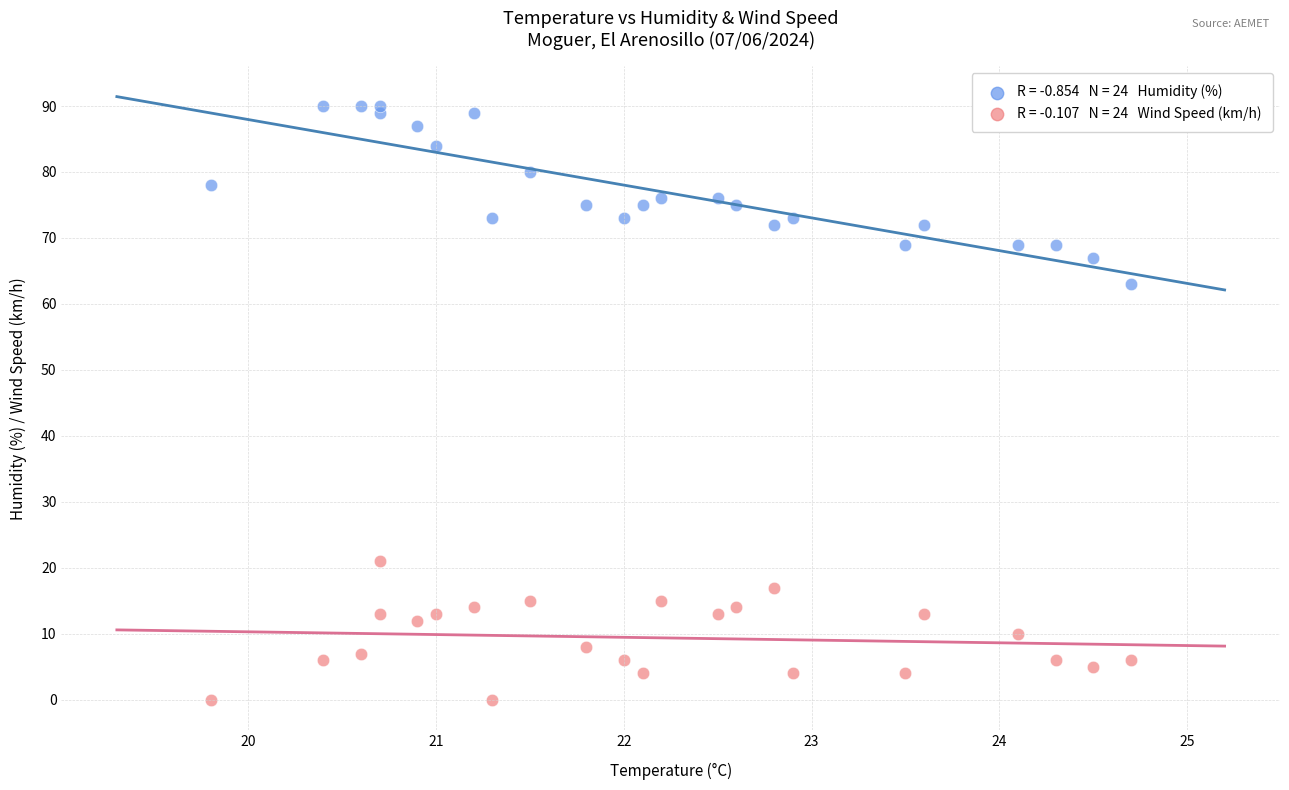

Across all series, what Y value is closest to 45?

63